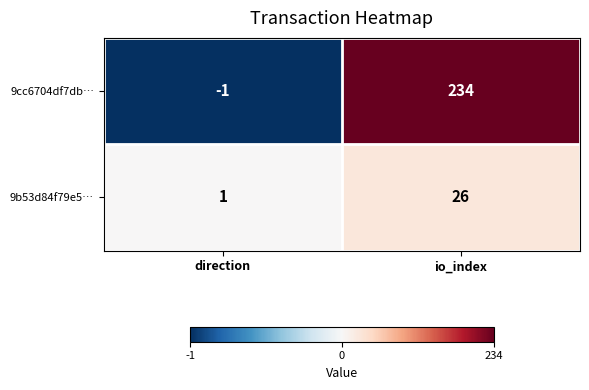

Rank the categories by 9cc6704df7db… value from highest to lowest.

io_index, direction